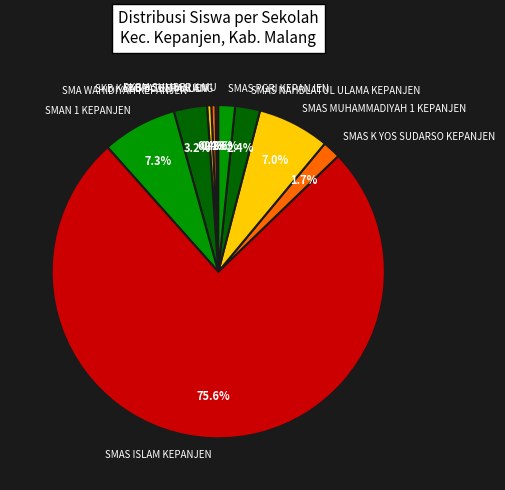

To the nearest percent, what is the difference between the largest and smallest slice percentages?

75%